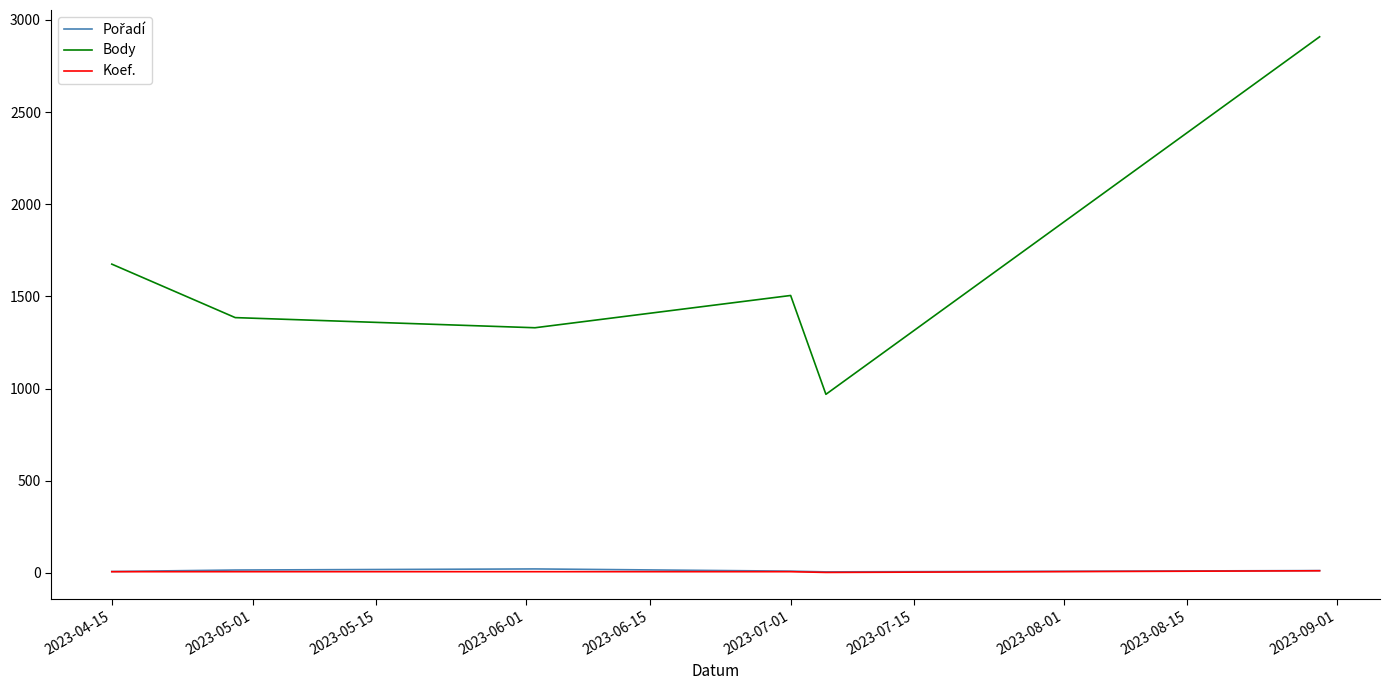

What is the smallest value displayed?

3